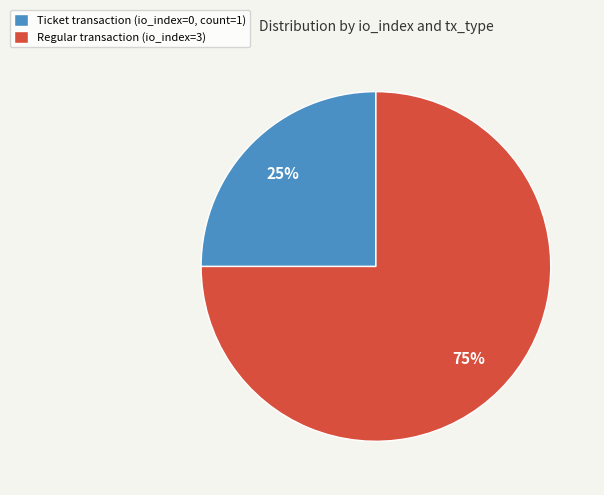

Is the sum of Ticket transaction (io_index=0, count=1) and Regular transaction (io_index=3) greater than half?

Yes